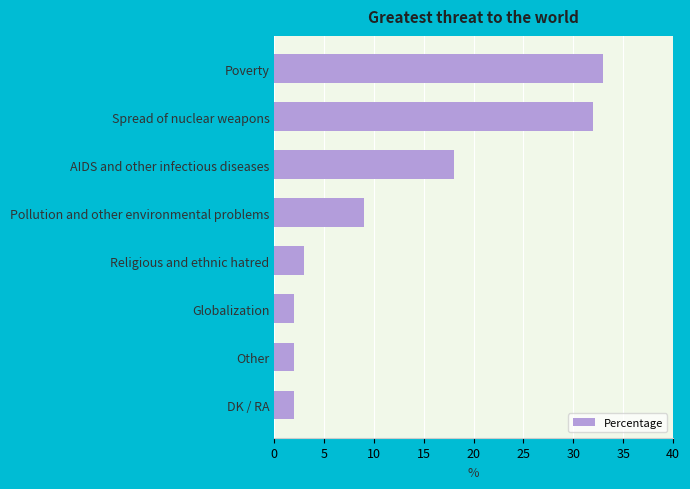

Is it true that the value at Other is 2?

True